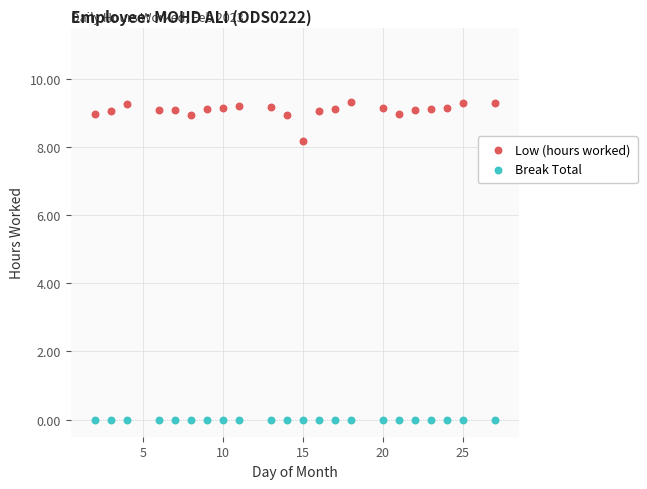

In the Low (hours worked) series, what Y value is closest to 8?

8.2